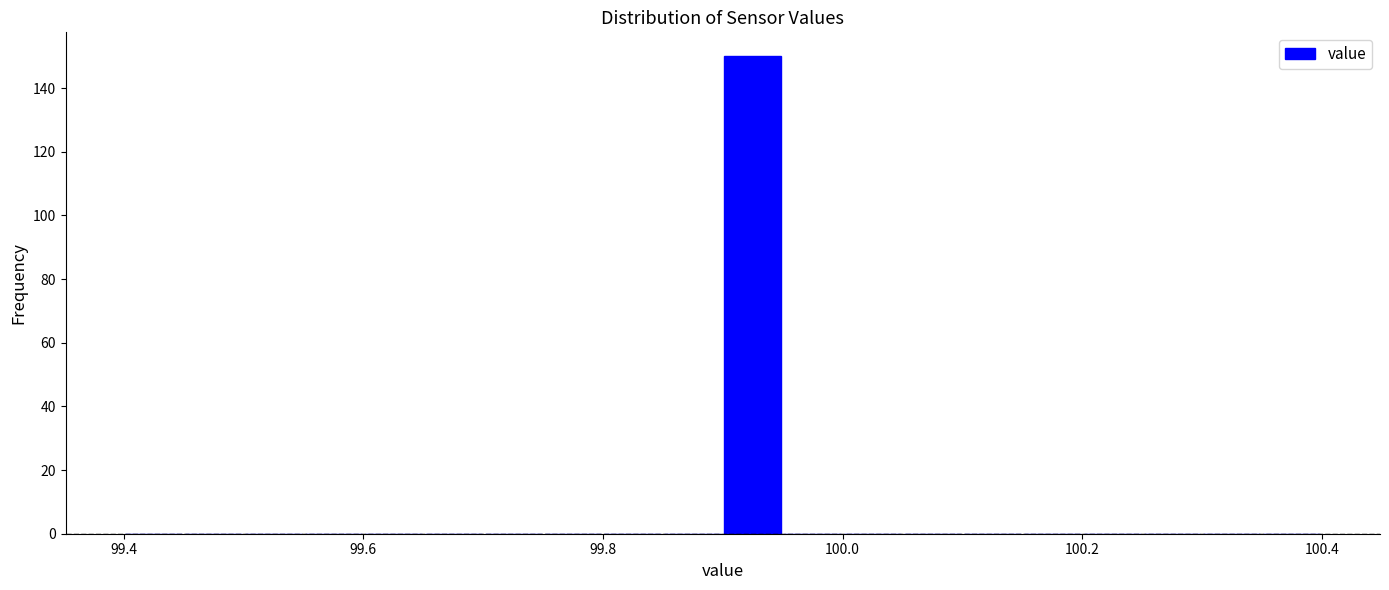

Around what value on the x-axis is the tallest bar? Give the approximate position of its centre, as read against the axis.

99.92